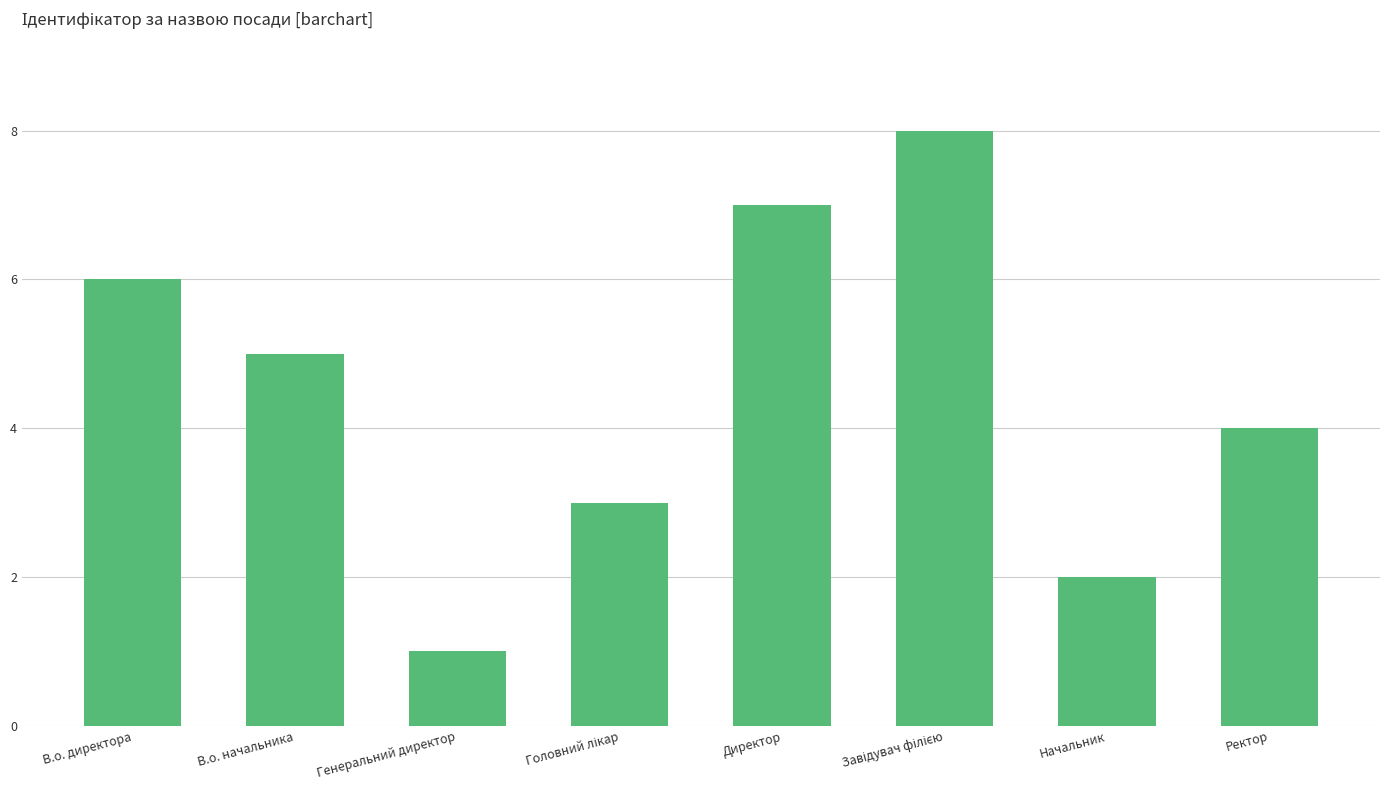

What is the value of the 1st bar from the left?

6